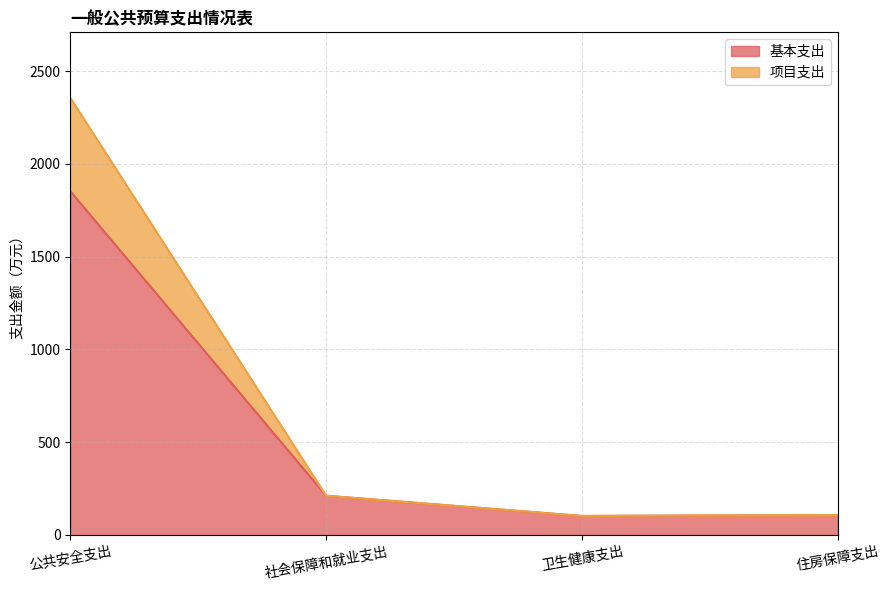

At which label does 基本支出 reach its minimum?

卫生健康支出